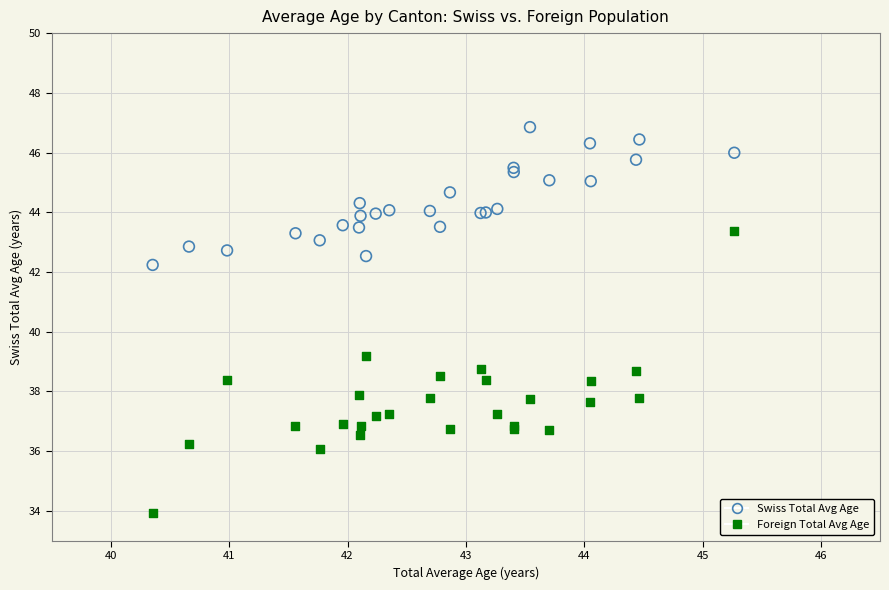

Across all series, what Y value is closest to 40?

39.2